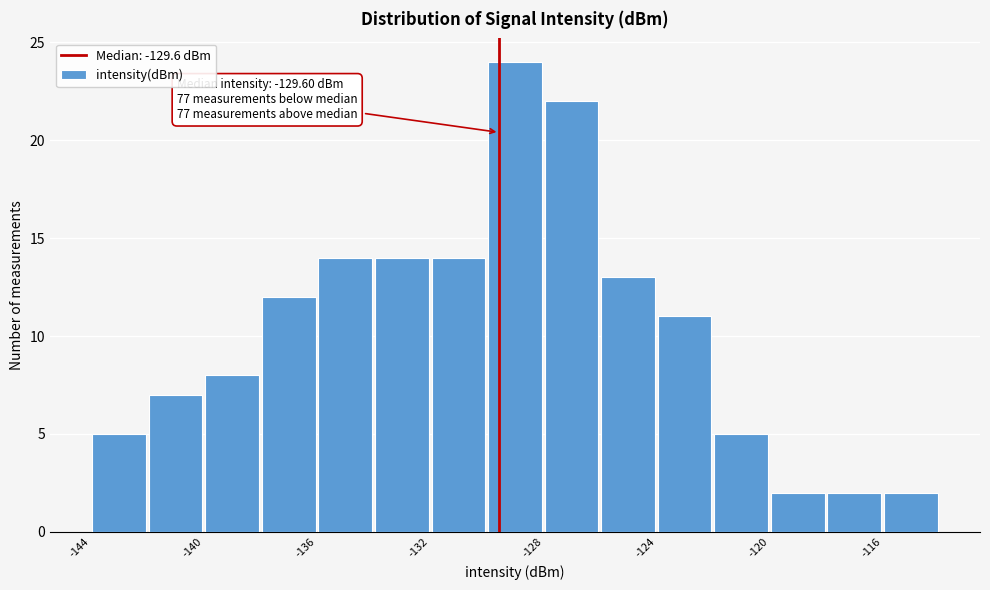

Around what value on the x-axis is the tallest bar? Give the approximate position of its centre, as read against the axis.

-129.0